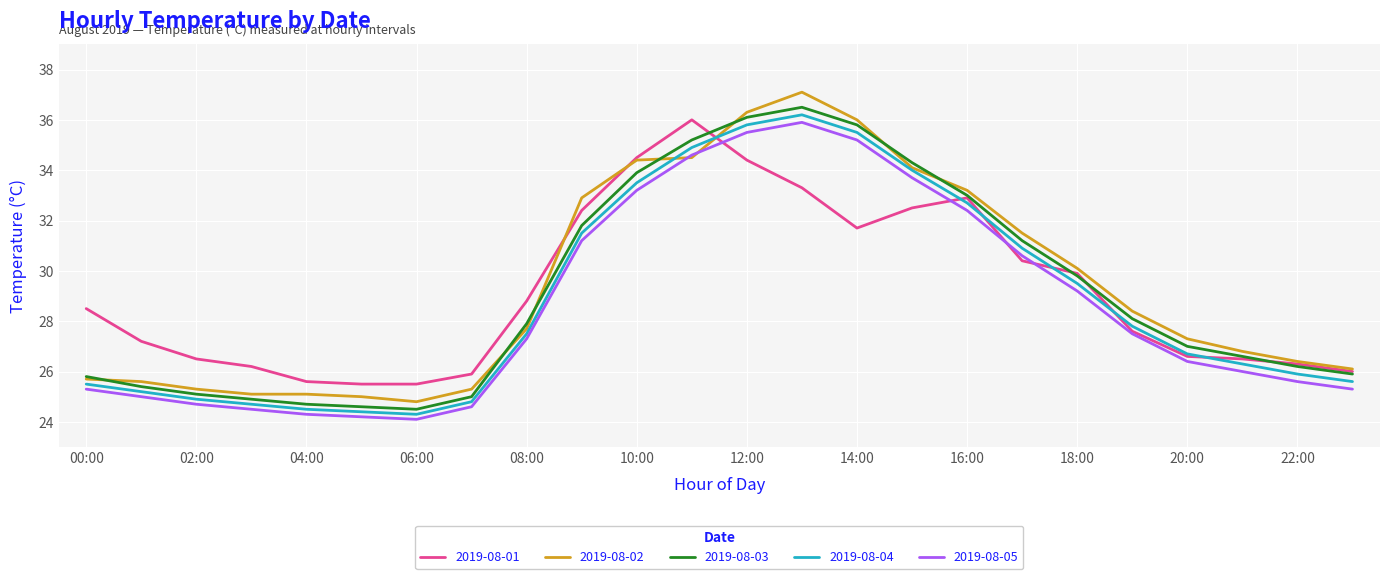

Reading left to right, transcribe all the data shown in this chart.

2019-08-01: 28.5	27.2	26.5	26.2	25.6	25.5	25.5	25.9	28.8	32.4	34.5	36.0	34.4	33.3	31.7	32.5	32.9	30.4	29.9	27.6	26.6	26.5	26.3	26.0
2019-08-02: 25.7	25.6	25.3	25.1	25.1	25.0	24.8	25.3	27.7	32.9	34.4	34.5	36.3	37.1	36.0	34.1	33.2	31.5	30.1	28.4	27.3	26.8	26.4	26.1
2019-08-03: 25.8	25.4	25.1	24.9	24.7	24.6	24.5	25.0	27.9	31.8	33.9	35.2	36.1	36.5	35.8	34.3	33.0	31.2	29.8	28.1	27.0	26.6	26.2	25.9
2019-08-04: 25.5	25.2	24.9	24.7	24.5	24.4	24.3	24.8	27.5	31.5	33.5	34.9	35.8	36.2	35.5	34.0	32.7	30.9	29.5	27.8	26.7	26.3	25.9	25.6
2019-08-05: 25.3	25.0	24.7	24.5	24.3	24.2	24.1	24.6	27.3	31.2	33.2	34.6	35.5	35.9	35.2	33.7	32.4	30.6	29.2	27.5	26.4	26.0	25.6	25.3